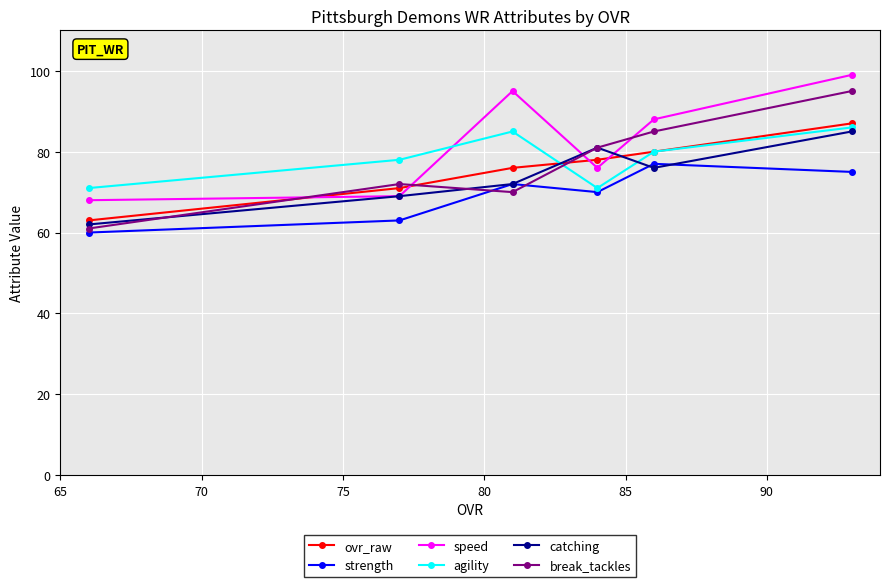

What is the value of the strength point at the 3rd from the left?

72